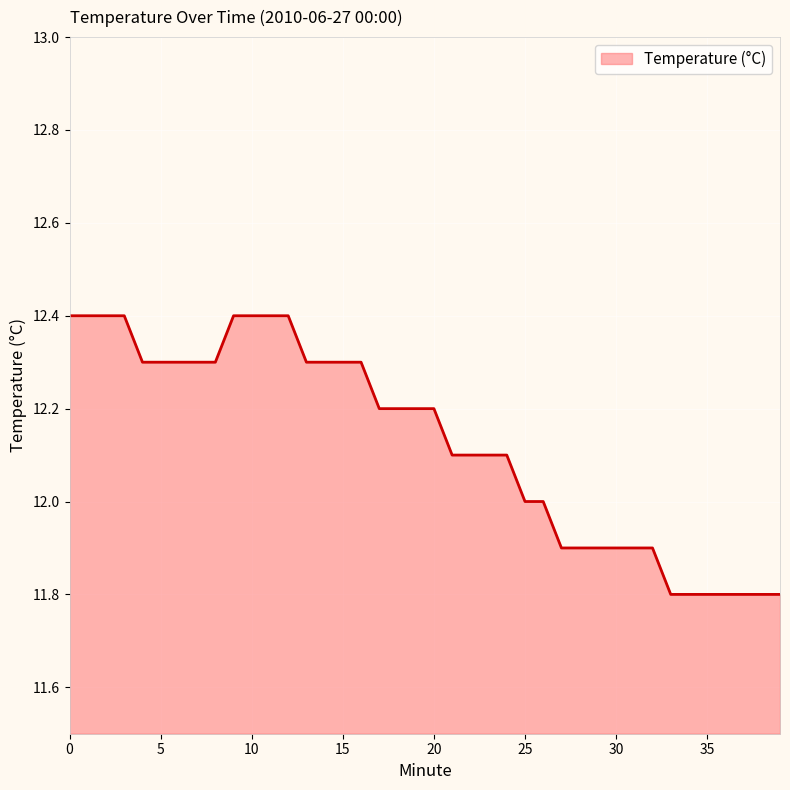

What is the difference between the maximum and minimum values?

0.6